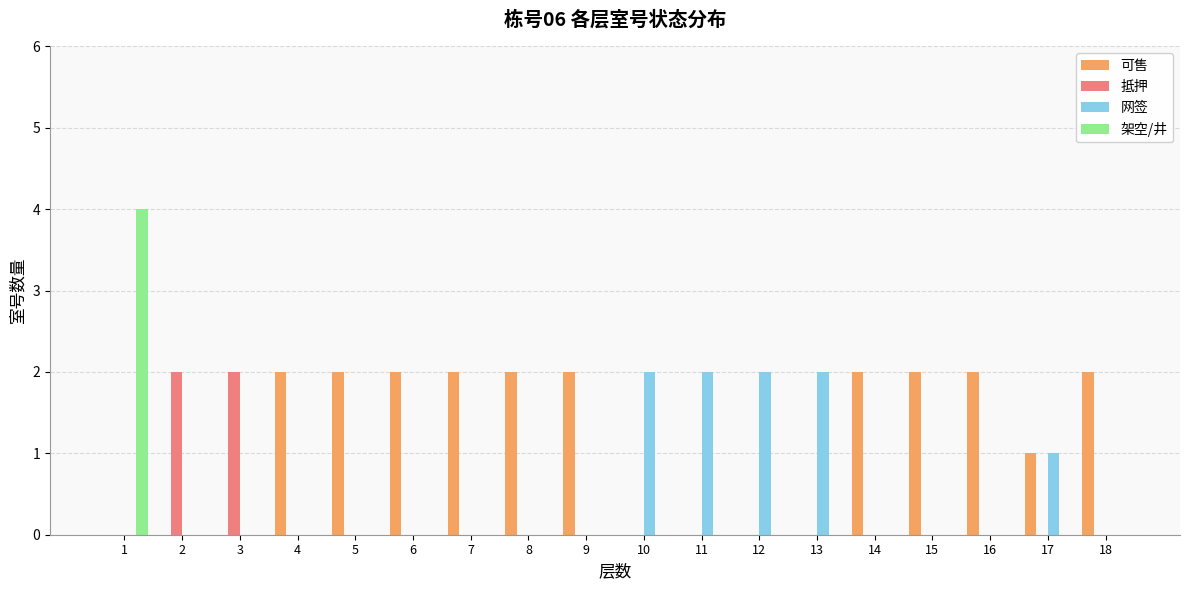

At which category is the sum across all series the highest?

1